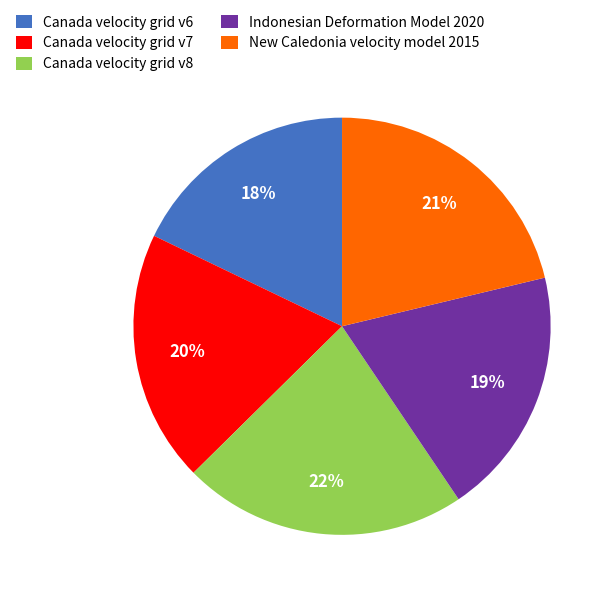

To the nearest percent, what percentage of the pie is Canada velocity grid v6?

18%